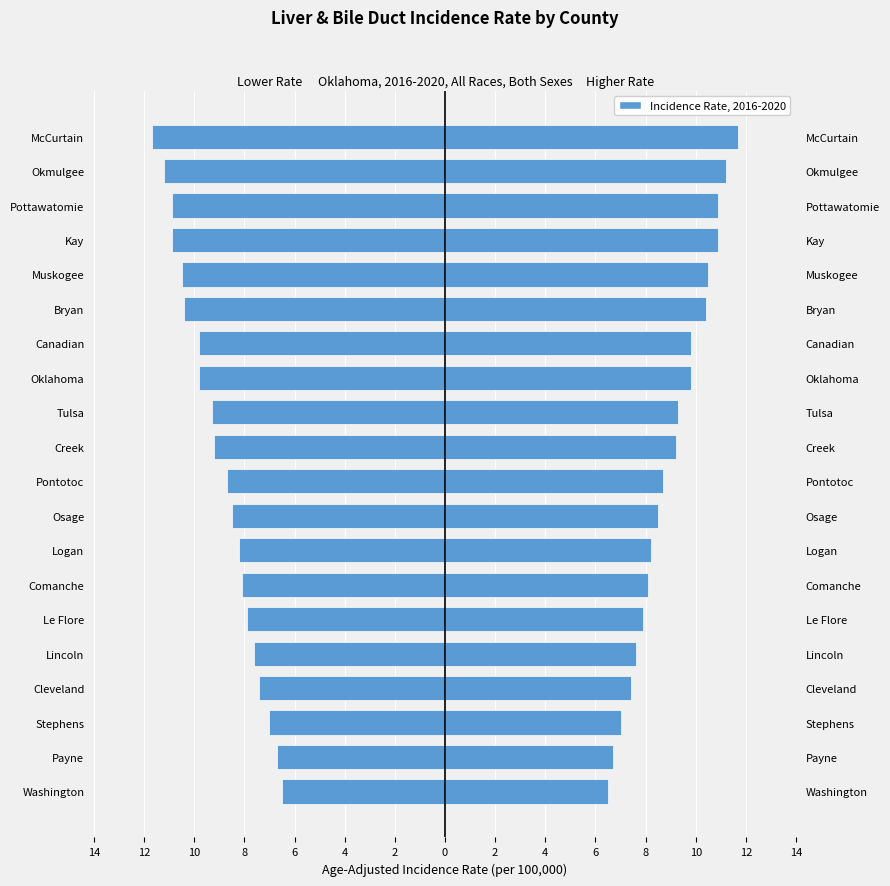

How many bars are there in total?

40